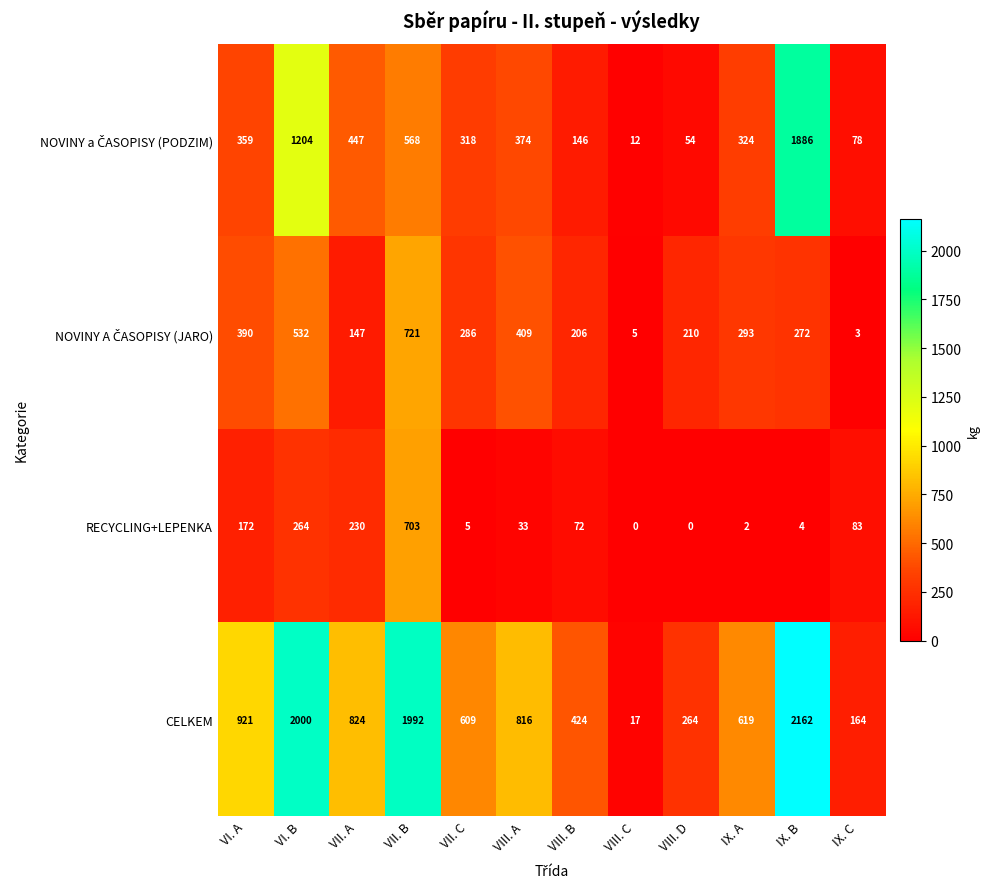

At how many categories does at least one series exceed 564?

8